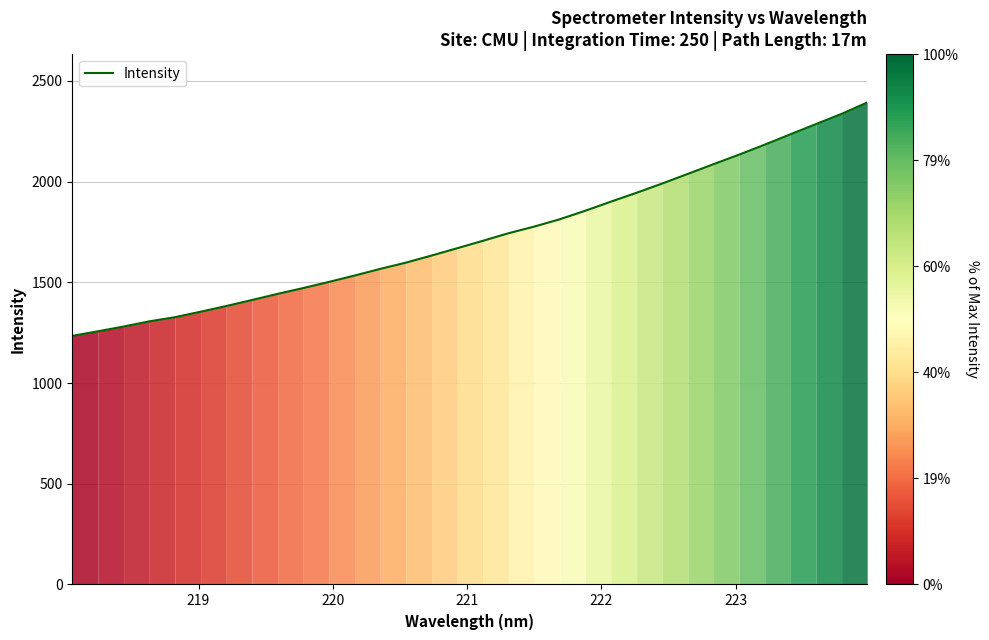

What is the difference between the maximum and minimum values?

1158.4